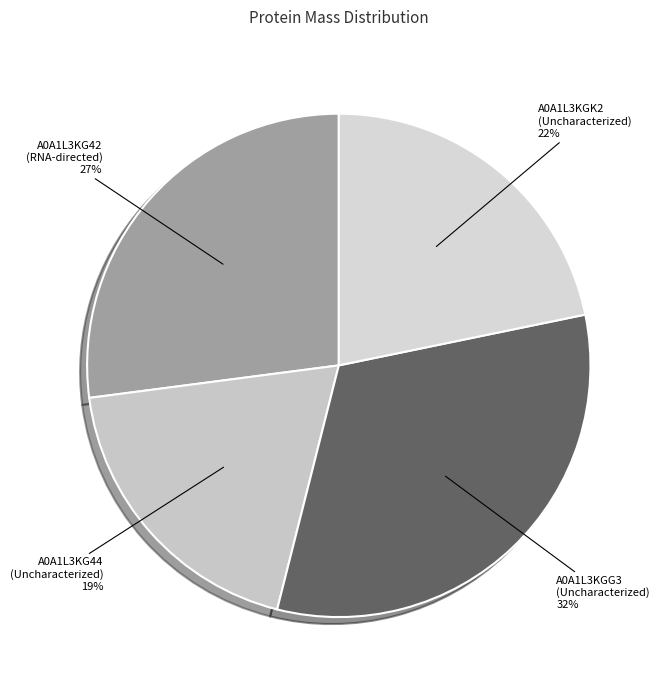

To the nearest percent, what percentage of the pie is A0A1L3KGK2 (Uncharacterized) 22%?

22%